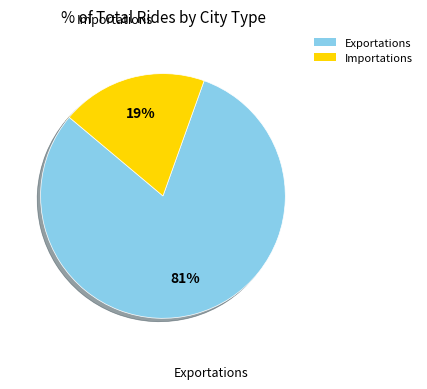

Which slice represents more than half of the pie?

Exportations